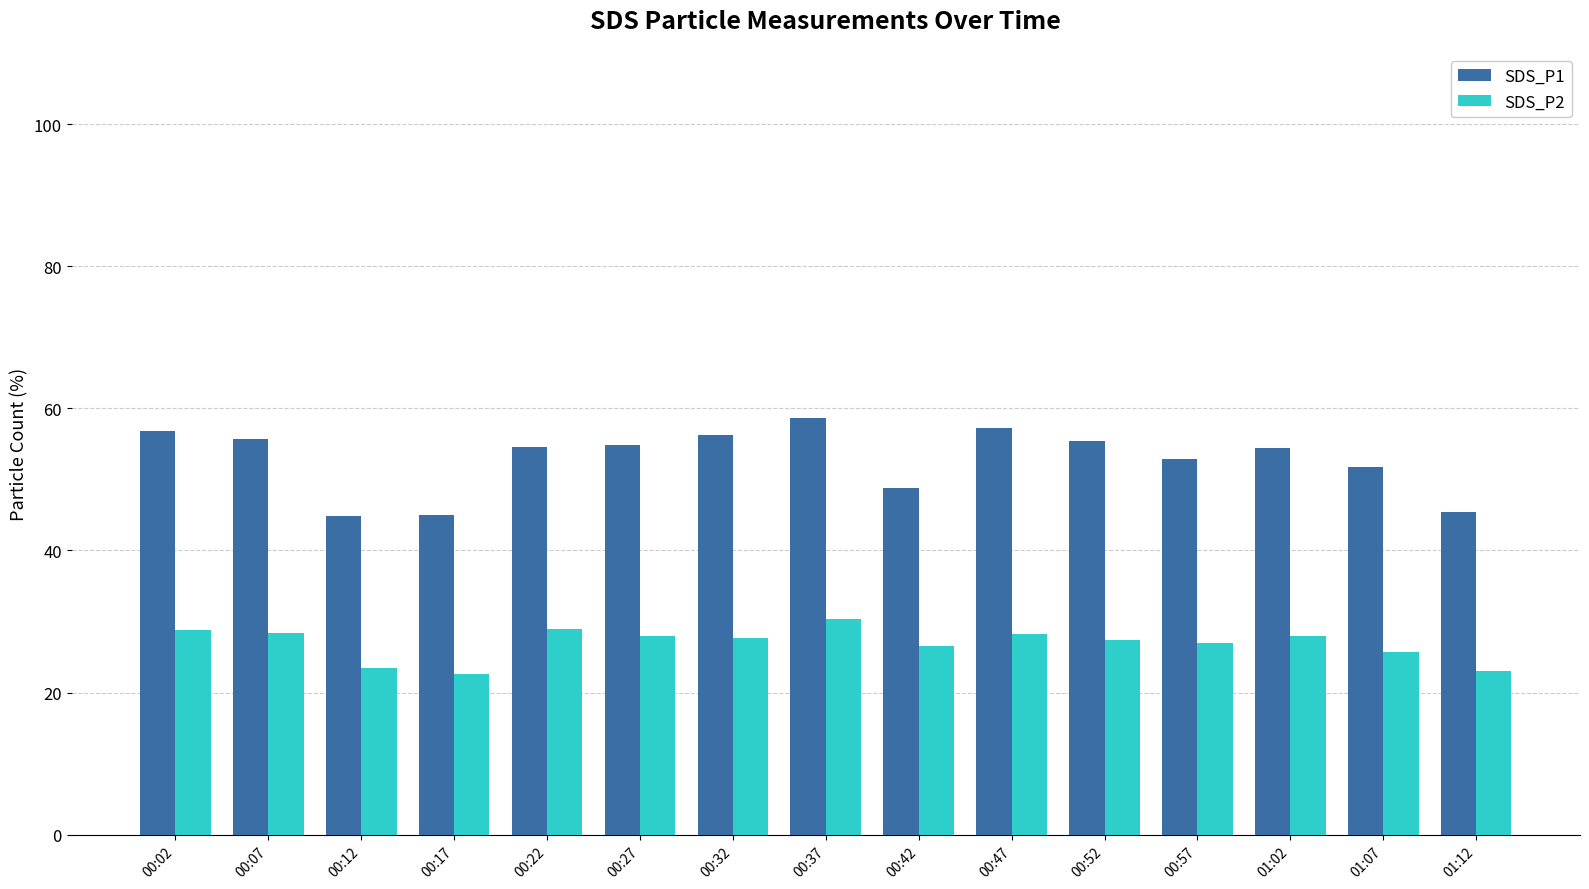

Which series has the largest total across all categories?

SDS_P1